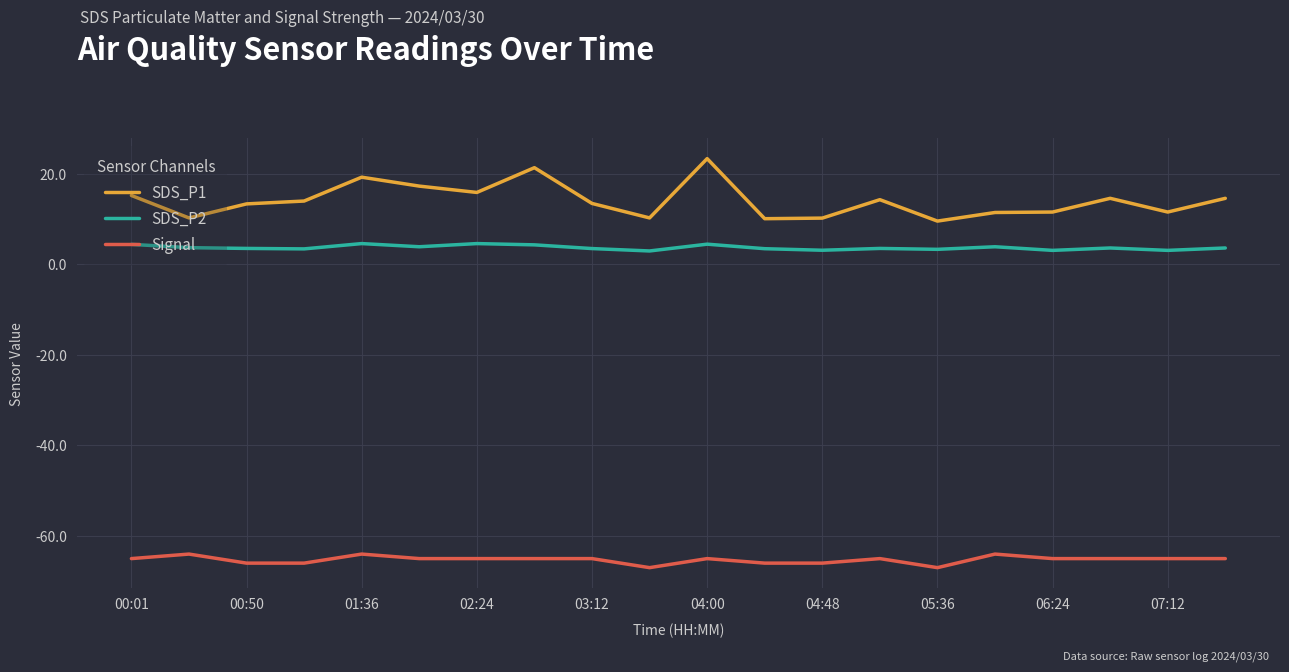

What is the difference between the maximum and minimum values in the SDS_P1 series?

13.8